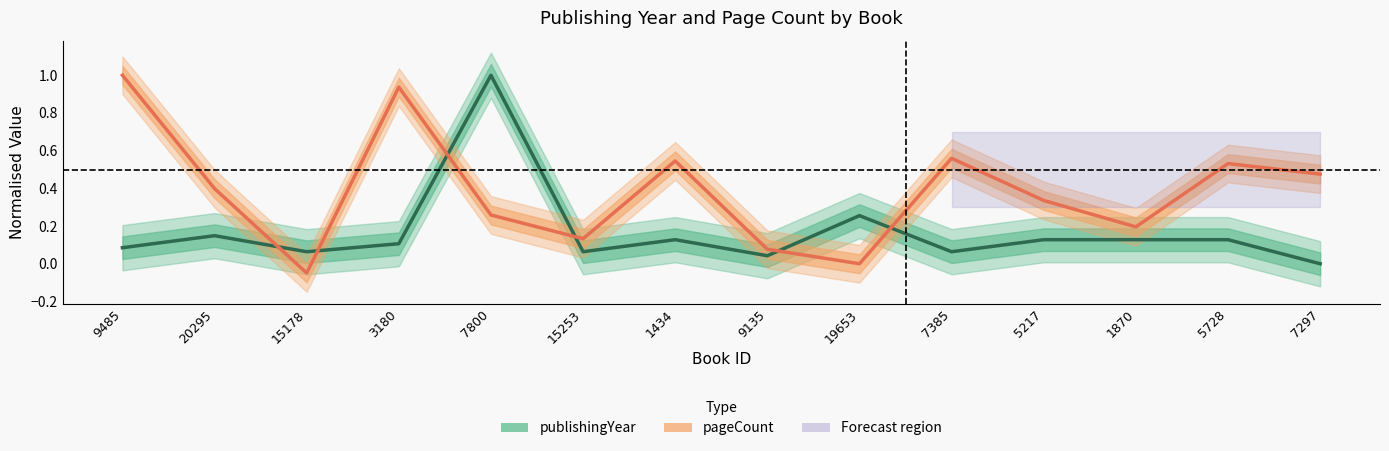

Is it true that publishingYear equals 0.1 at 9485?

True